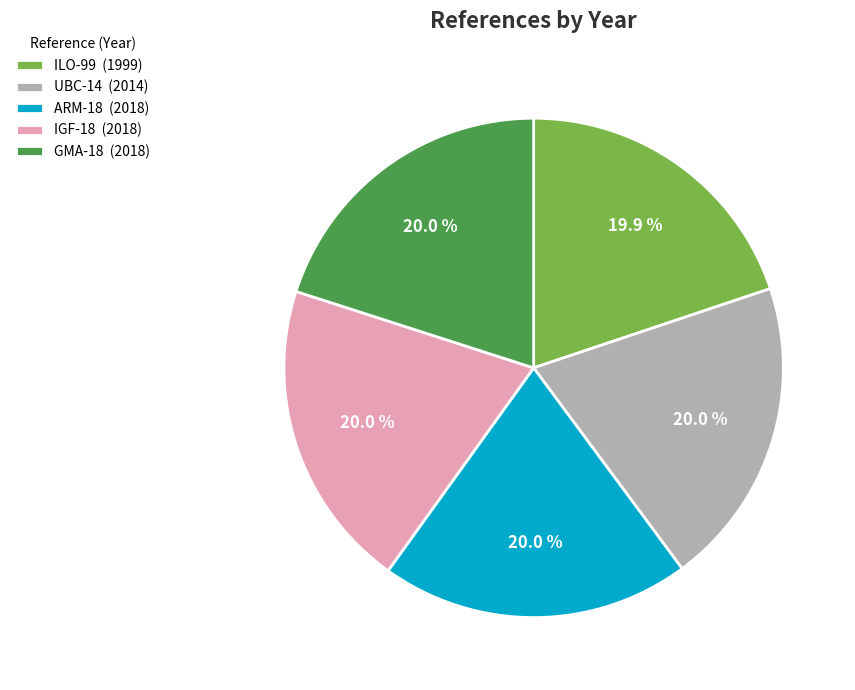

What is the ratio of the value at IGF-18 to the value at UBC-14?

1.0